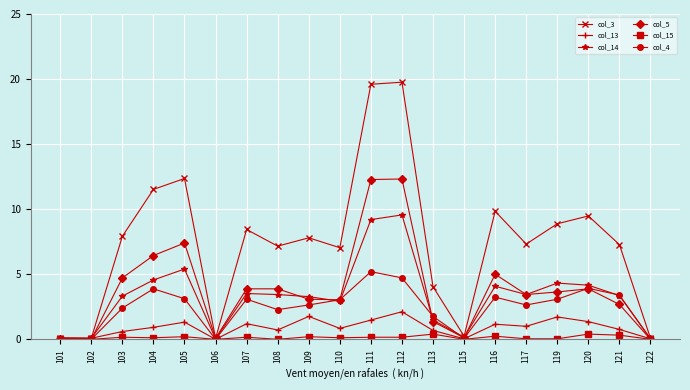

What is the minimum value for col_3?

0.1